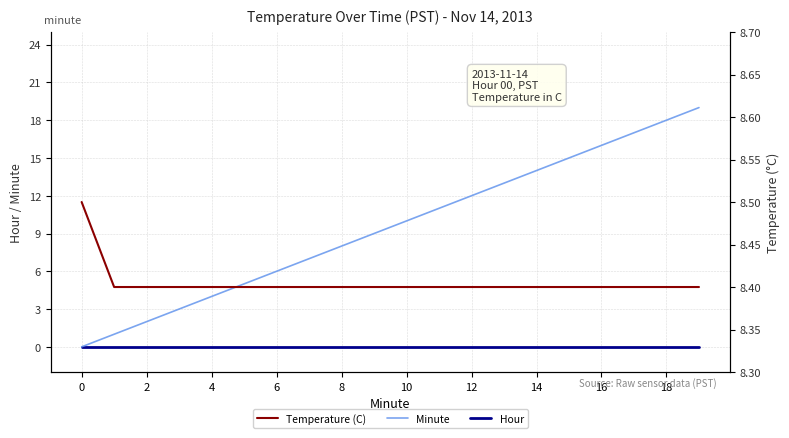

The value of Hour at 18 is 0. True or false?

True